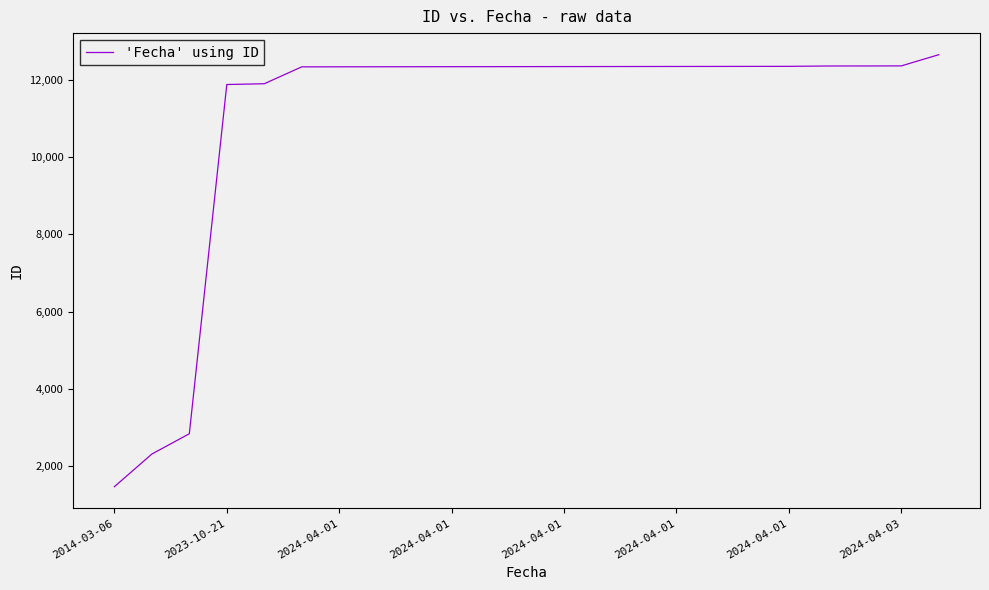

What is the maximum value shown in the chart?

12644